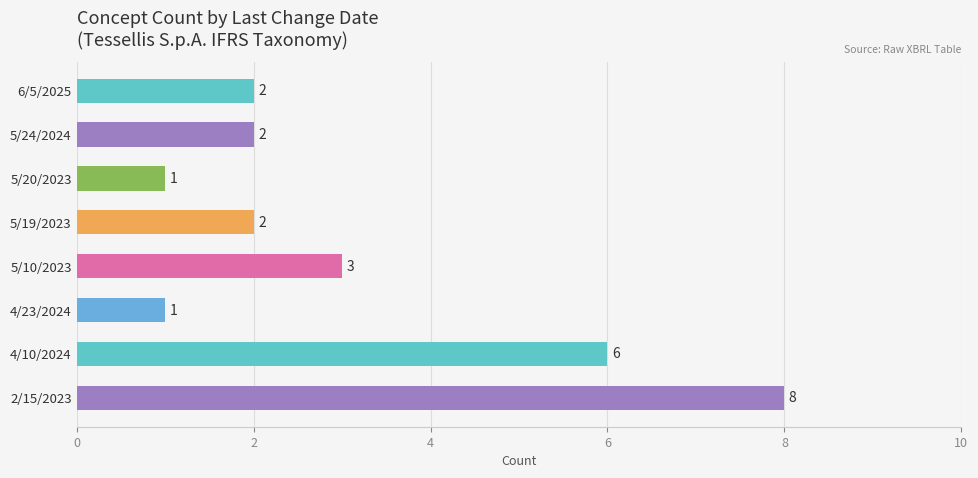

Which has a higher value, 5/20/2023 or 5/10/2023?

5/10/2023